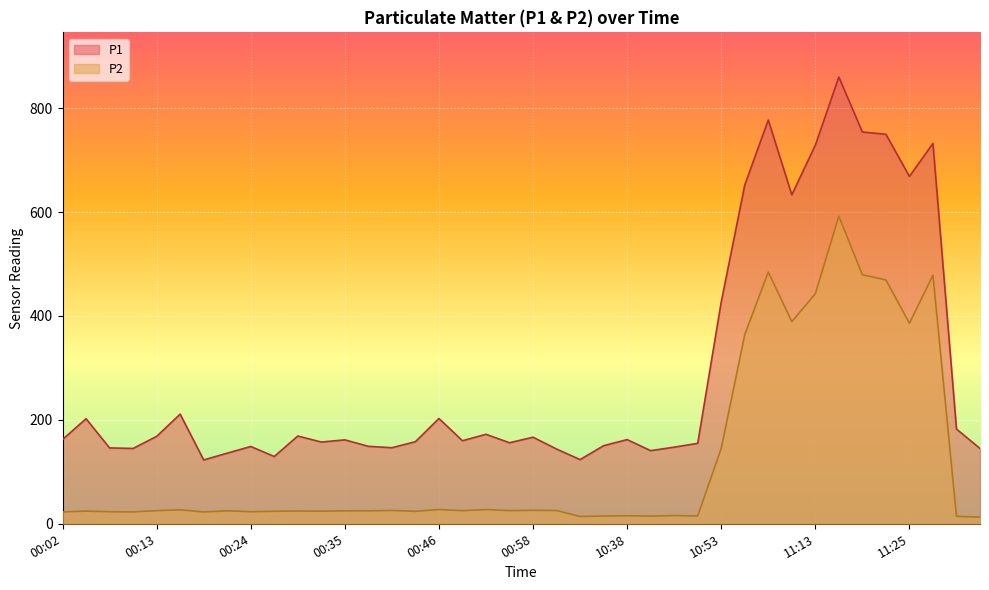

Which series has the widest spread of values?

P1